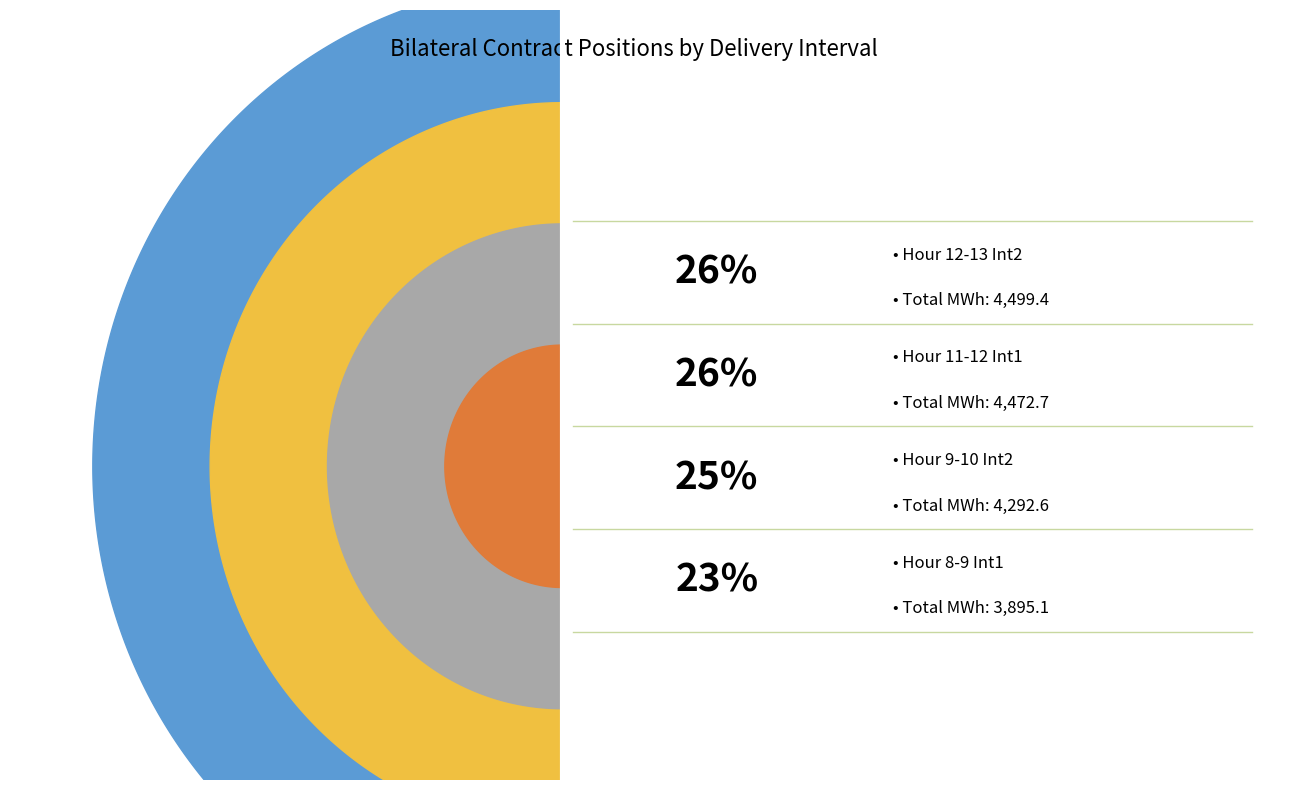

Is there a majority slice in this chart?

No